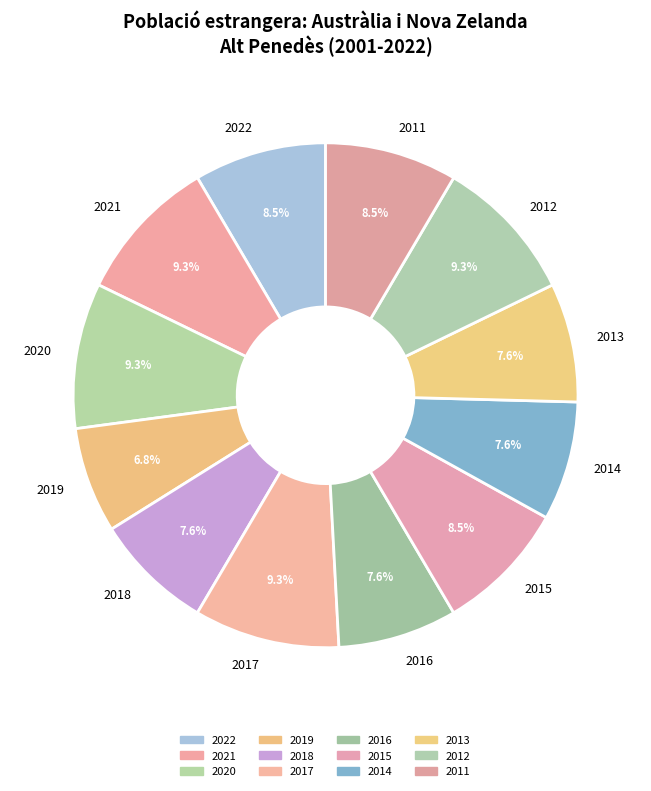

To the nearest percent, what is the average slice percentage?

8%